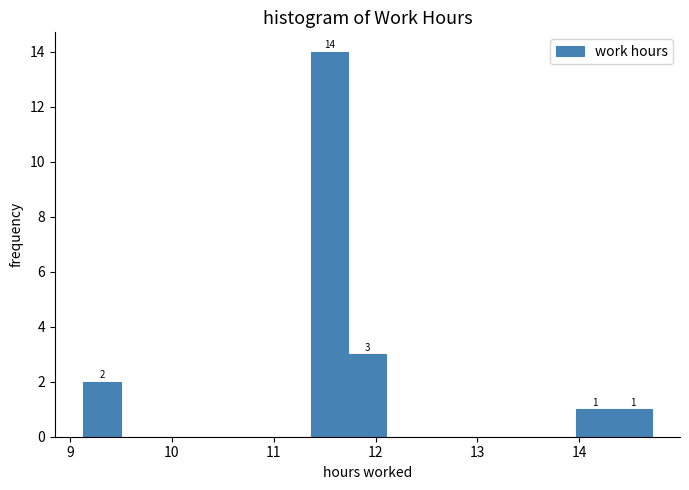

Read against the x-axis, roughly where is the centre of the tallest bar?

11.5